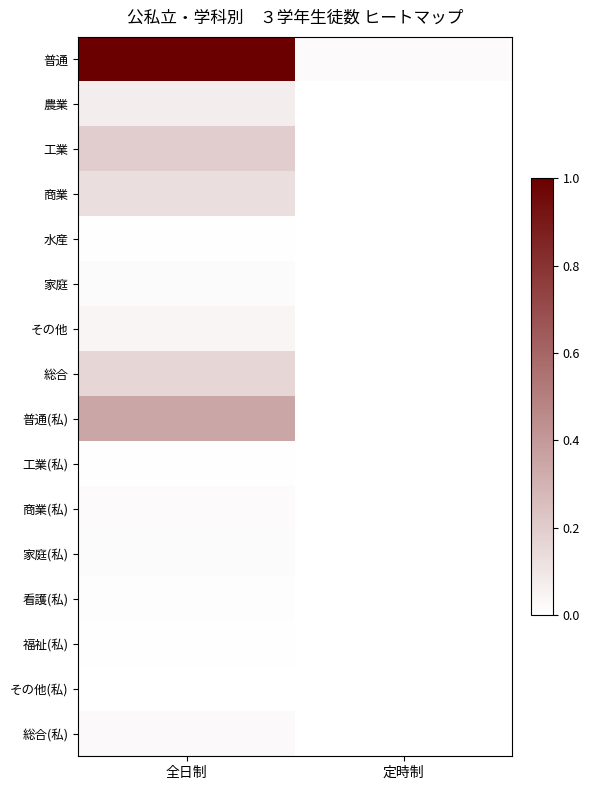

How many series are shown in this chart?

16